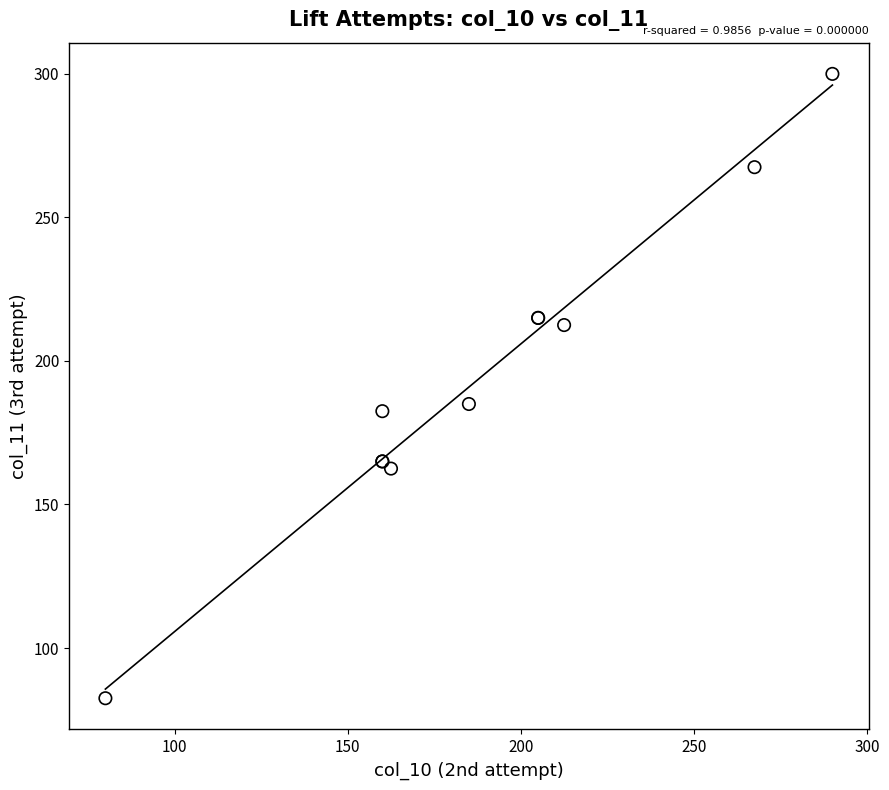

What Y value in the scatter plot is closest to 191?

185.0